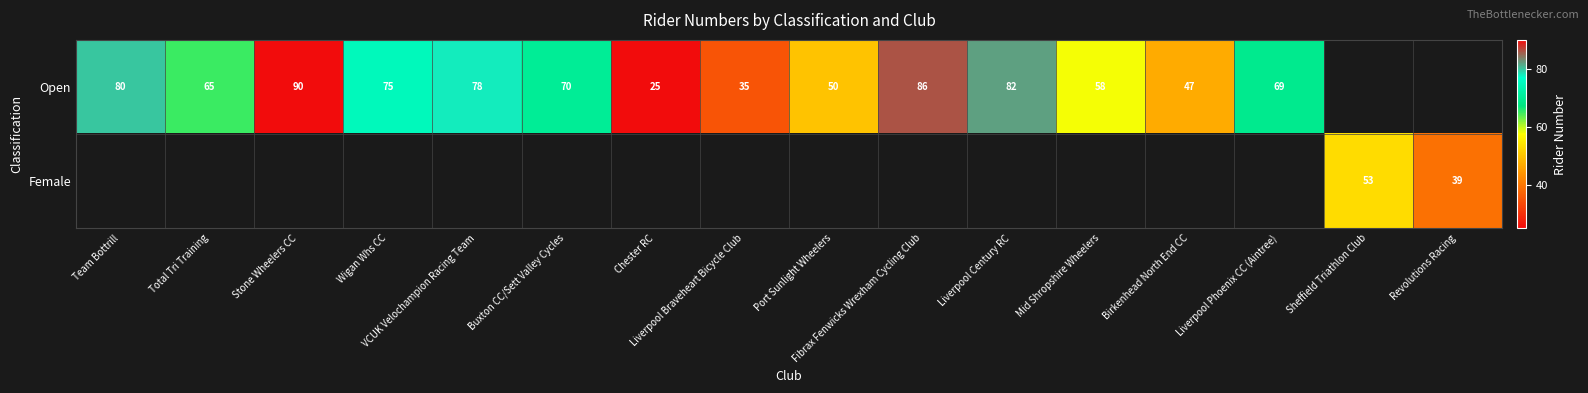

Rank the series at Liverpool Century RC from highest to lowest value.

Open, Female